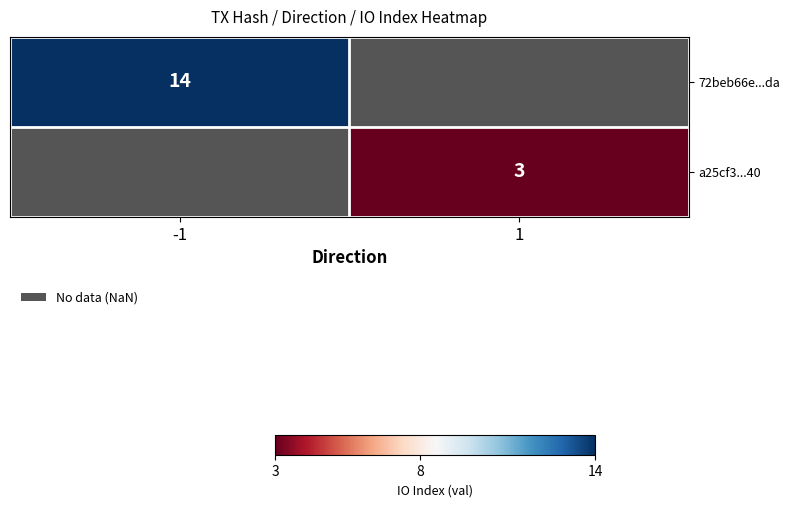

Is it true that a25cf3...40 equals 5 at 1?

False